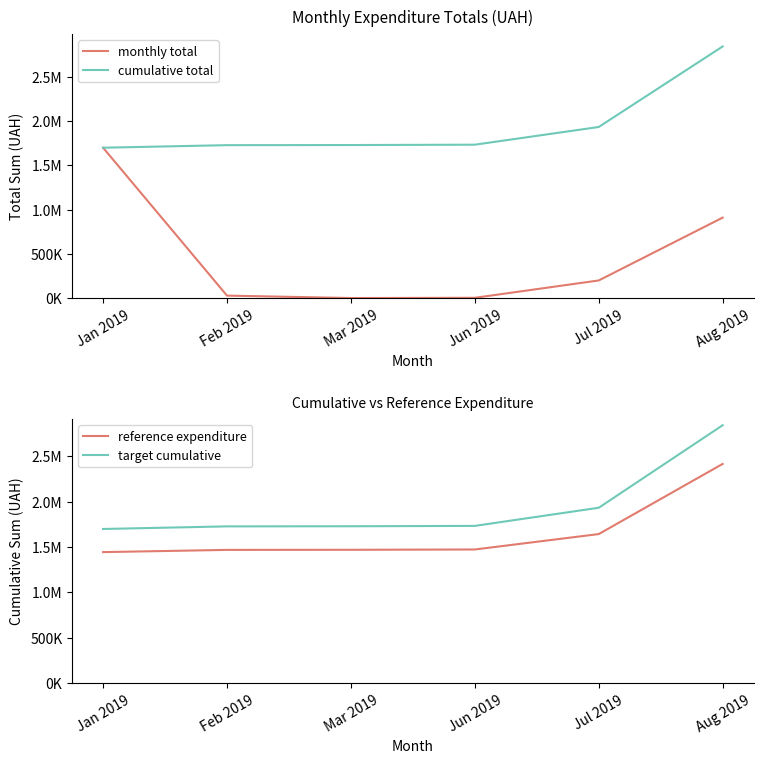

Reading left to right, what are all the values shown in this chart?

monthly total: 1700224.2	28732.0	1318.8	3996.5	200024.2	910020.3
cumulative total: 1700224.2	1728956.2	1730275.0	1734271.5	1934295.6	2844315.9
reference expenditure: 1445190.5	1469612.8	1470733.8	1474130.7	1644151.3	2417668.5
target cumulative: 1700224.2	1728956.2	1730275.0	1734271.5	1934295.6	2844315.9